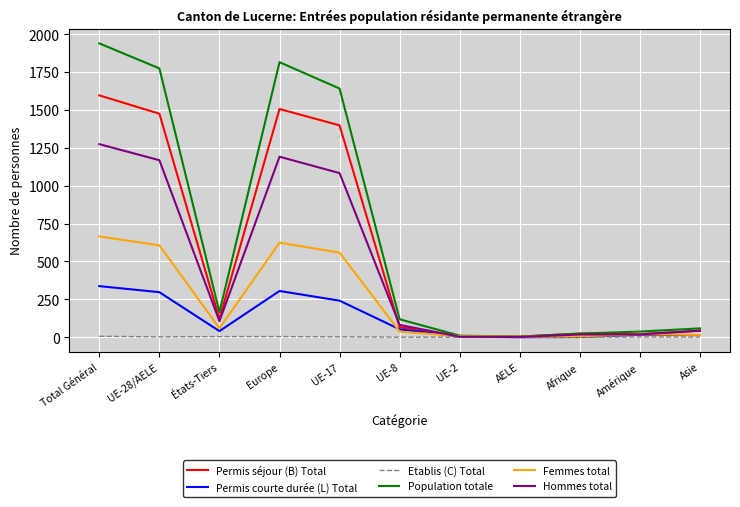

At how many categories does at least one series exceed 136?

5